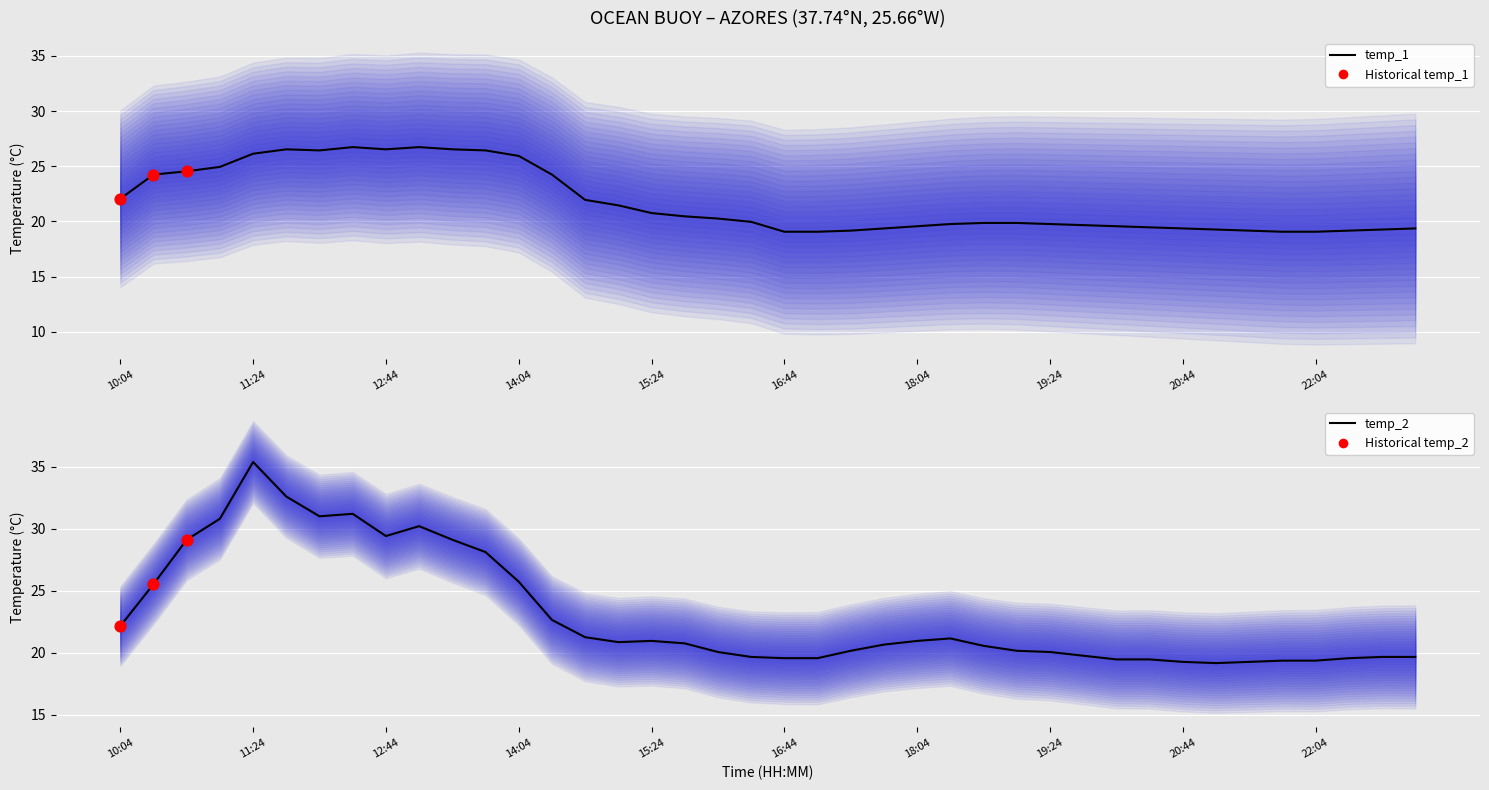

Which series reaches the minimum Y coordinate?

temp_1 (central)